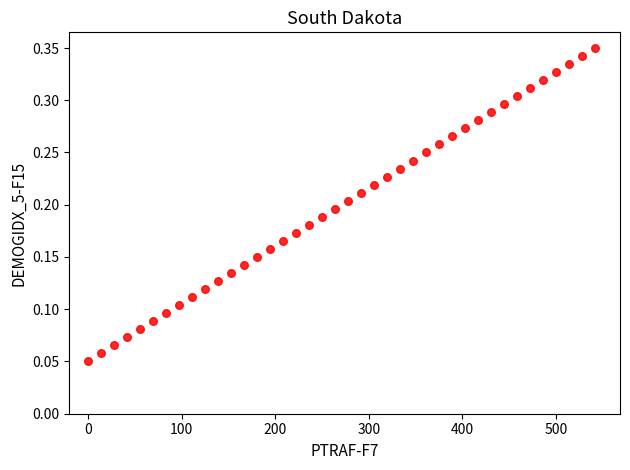

What is the range of X values (max minus min)?

541.3